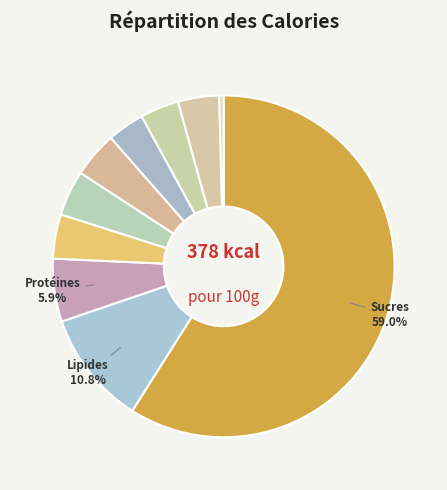

How many slices are in this pie chart?

10